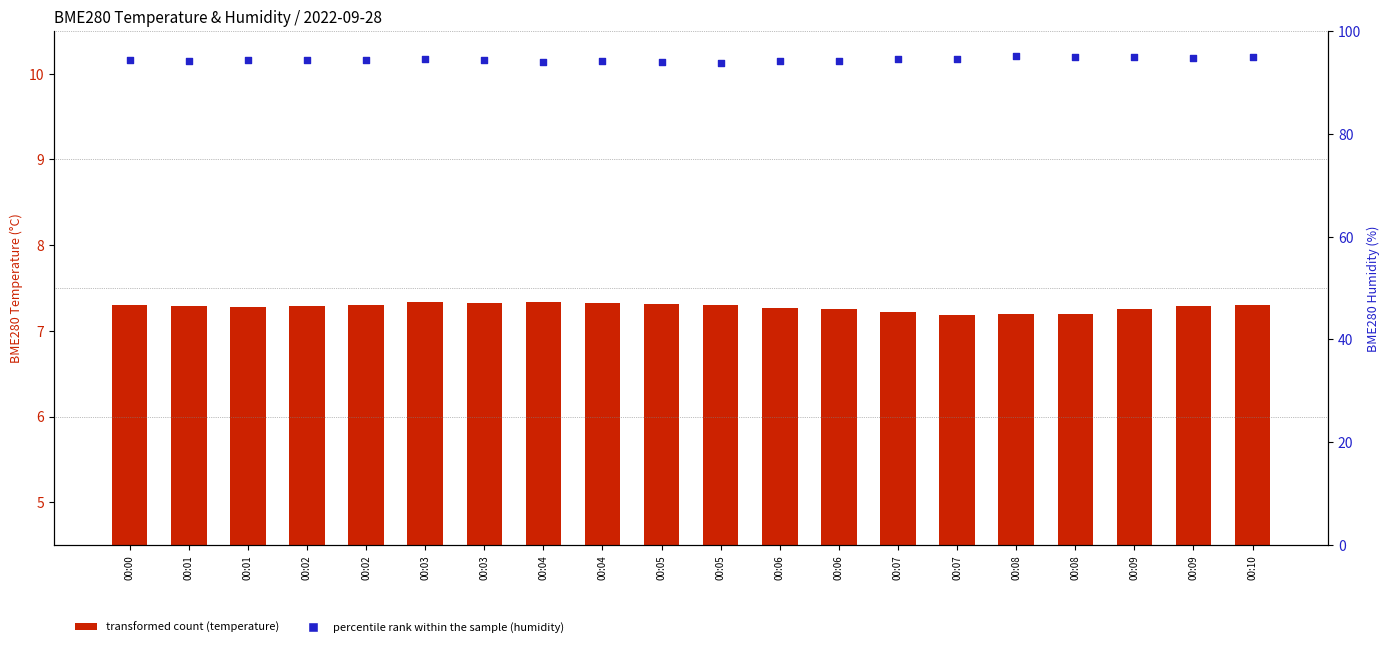

Which series has the widest spread of Y values?

percentile rank within the sample